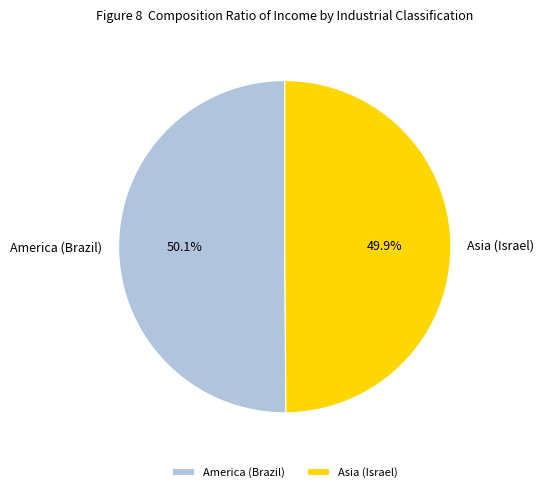

To the nearest percent, what is the combined percentage of Asia (Israel) and America (Brazil)?

100%